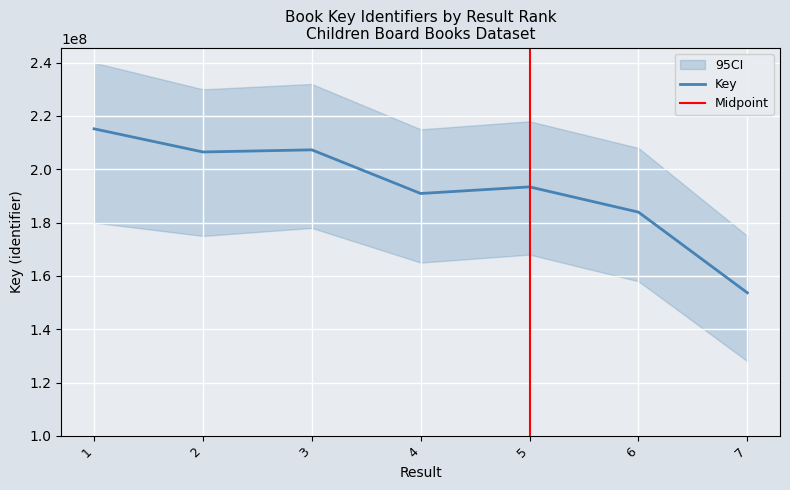

Is it true that the value at 4 is 76634374?

False